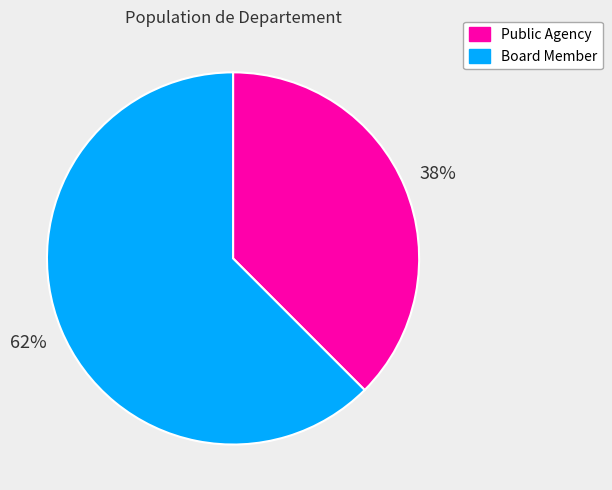

To the nearest percent, what is the average slice percentage?

50%